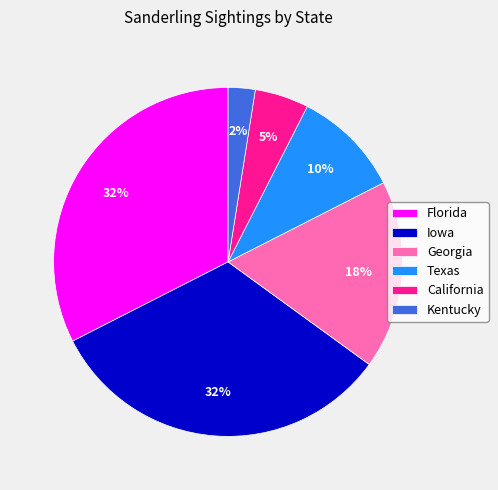

How many segments does this pie chart have?

6